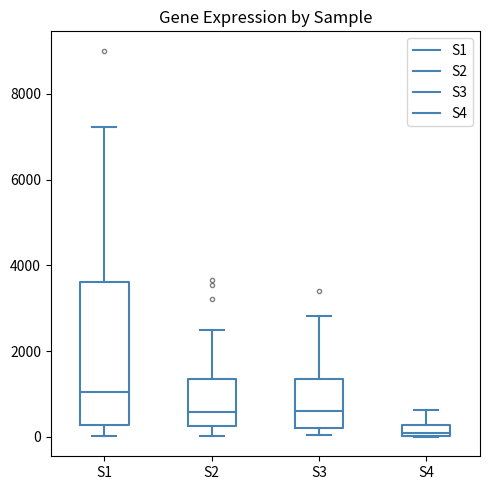

Where does the upper whisker of the box for S3 end on the y-axis? The values are not printed on the chart, so give them approximately, as read against the axis.

2800